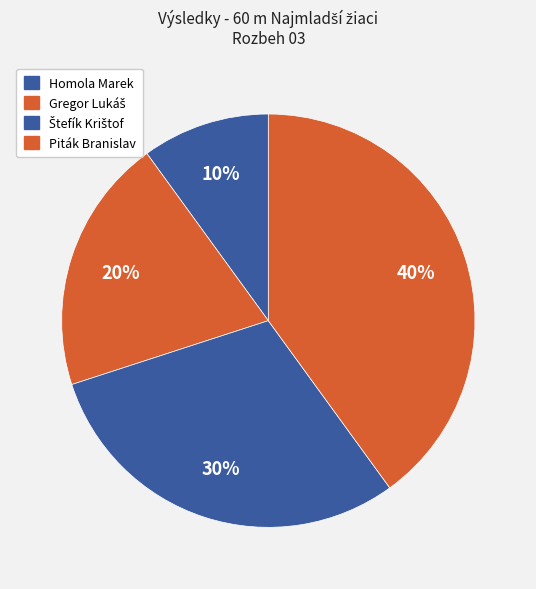

Is Štefík Krištof the majority of the pie?

No